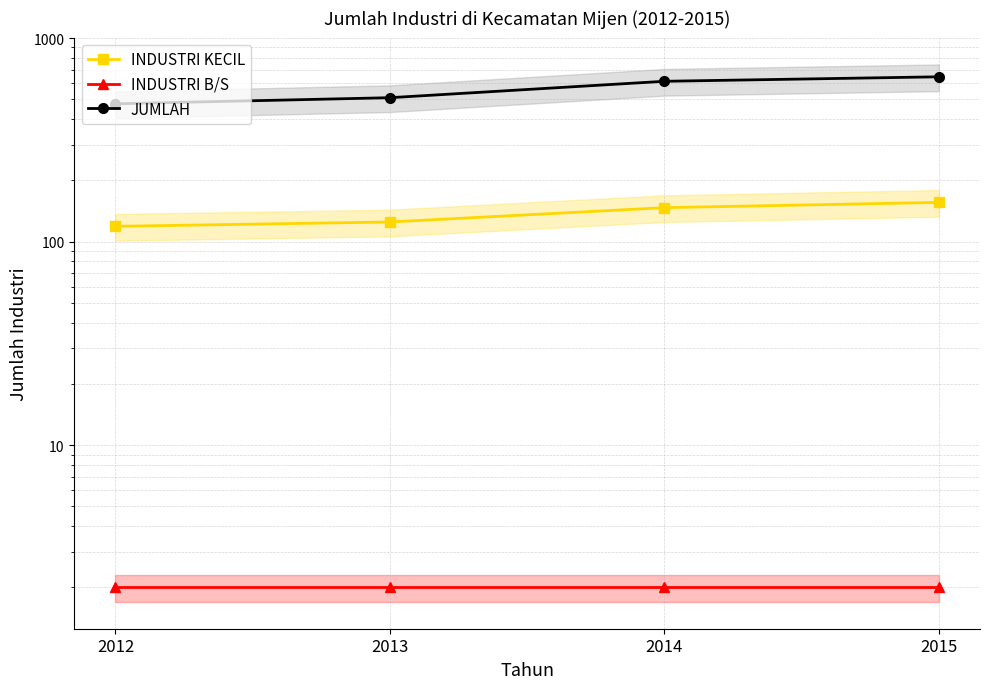

Reading left to right, transcribe all the data shown in this chart.

INDUSTRI KECIL: 2012=119	2013=125	2014=147	2015=156
INDUSTRI B/S: 2012=2	2013=2	2014=2	2015=2
JUMLAH: 2012=476	2013=510	2014=614	2015=646